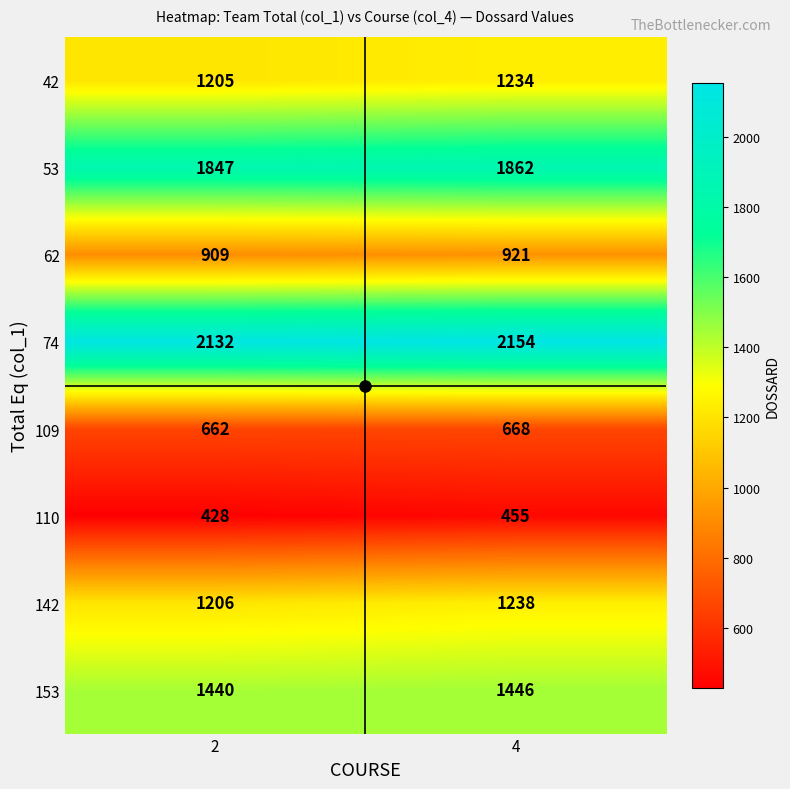

At which category is the sum across all series the highest?

4